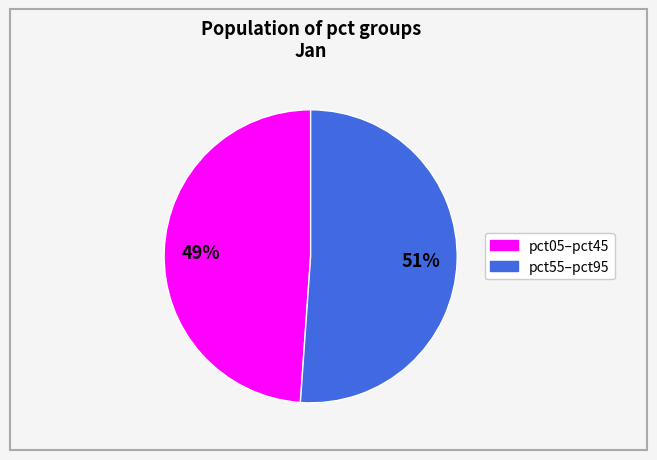

To the nearest percent, what is the average slice percentage?

50%